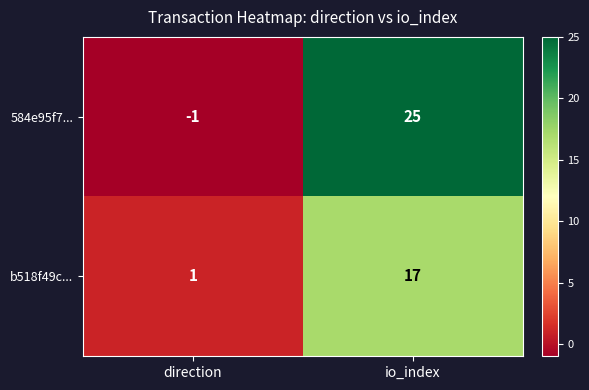

Where is 584e95f7... nearest to the value 12?

direction